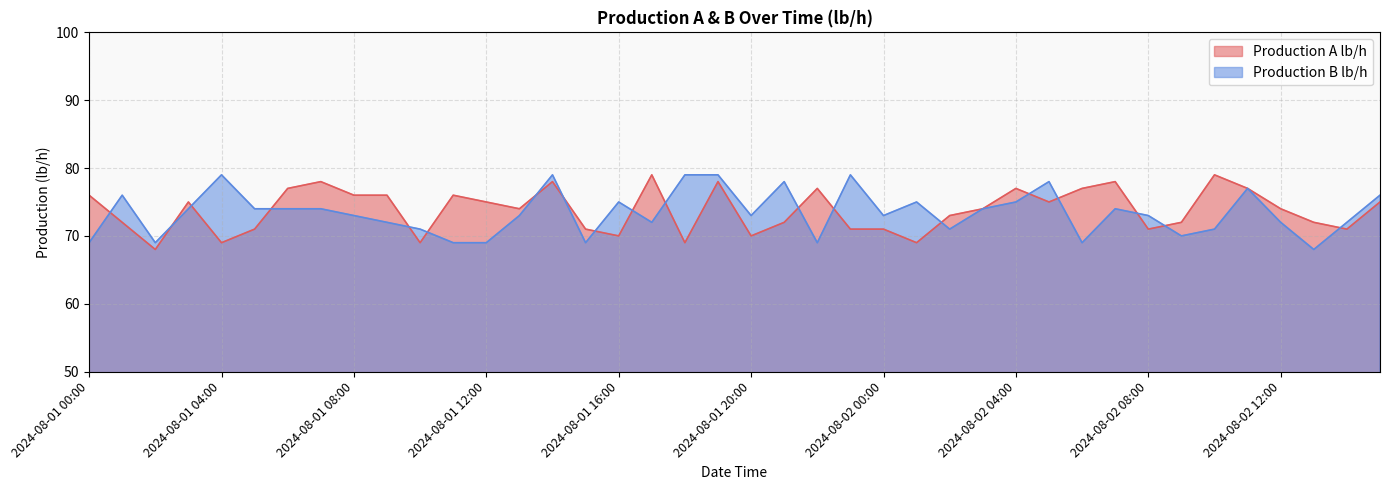

Reading left to right, what are all the values shown in this chart?

Production A lb/h: 76	72	68	75	69	71	77	78	76	76	69	76	75	74	78	71	70	79	69	78	70	72	77	71	71	69	73	74	77	75	77	78	71	72	79	77	74	72	71	75
Production B lb/h: 69	76	69	74	79	74	74	74	73	72	71	69	69	73	79	69	75	72	79	79	73	78	69	79	73	75	71	74	75	78	69	74	73	70	71	77	72	68	72	76